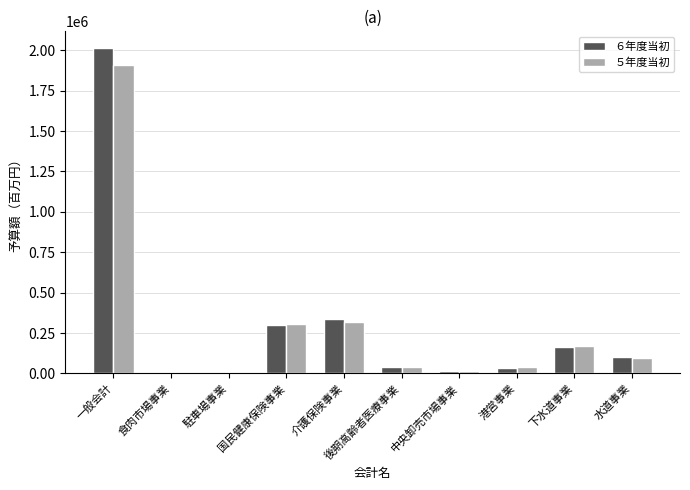

At which category is the sum across all series the highest?

一般会計